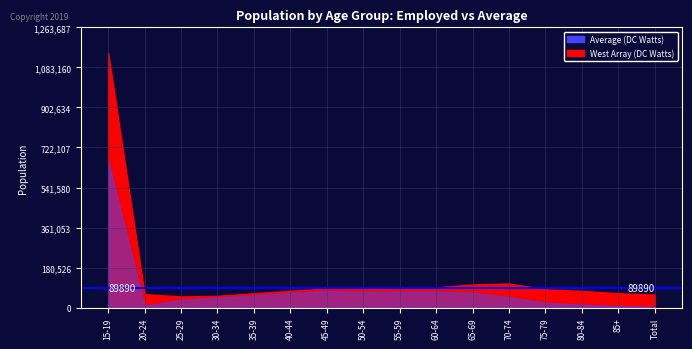

At which category does Average (DC Watts) reach its first local peak?

45-49